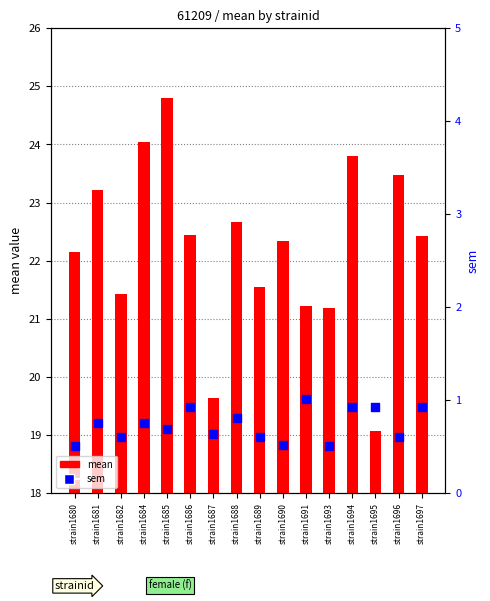

Which series contains the lowest Y value?

sem